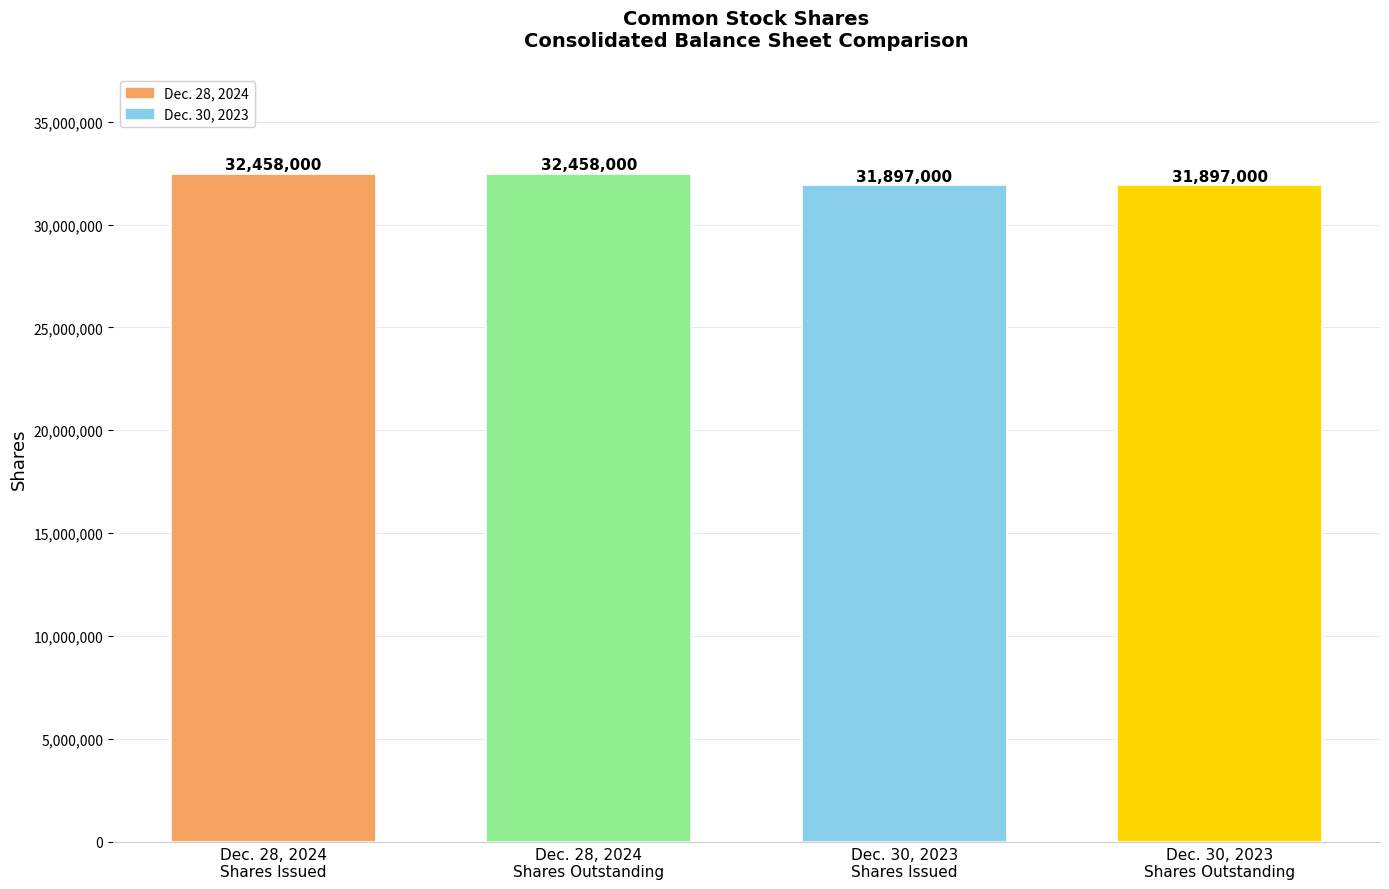

How many series are shown in this chart?

2